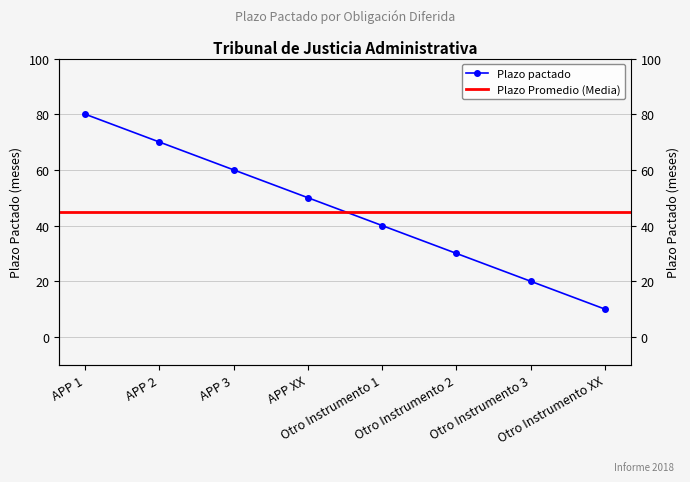

Rank the categories by value from lowest to highest.

Otro Instrumento XX, Otro Instrumento 3, Otro Instrumento 2, Otro Instrumento 1, APP XX, APP 3, APP 2, APP 1